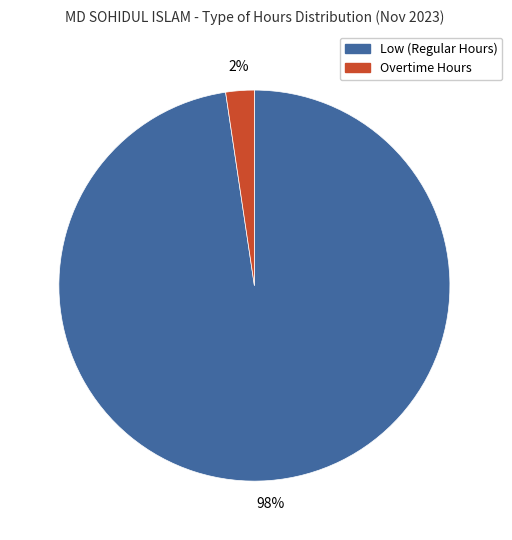

Does any single category account for the majority?

Yes